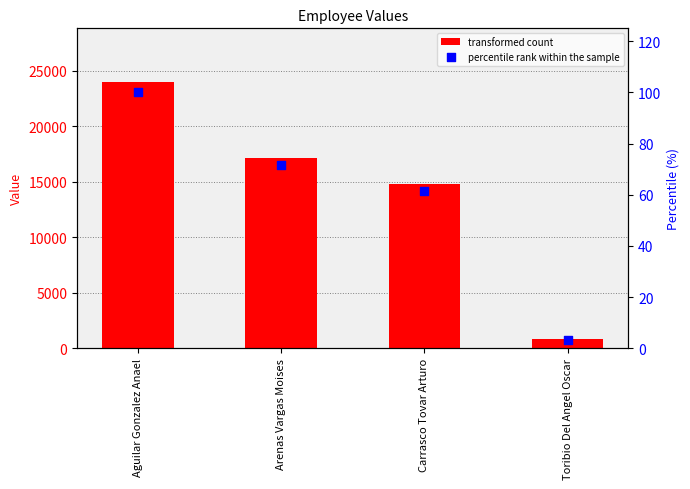

At how many categories does at least one series exceed 13847?

3